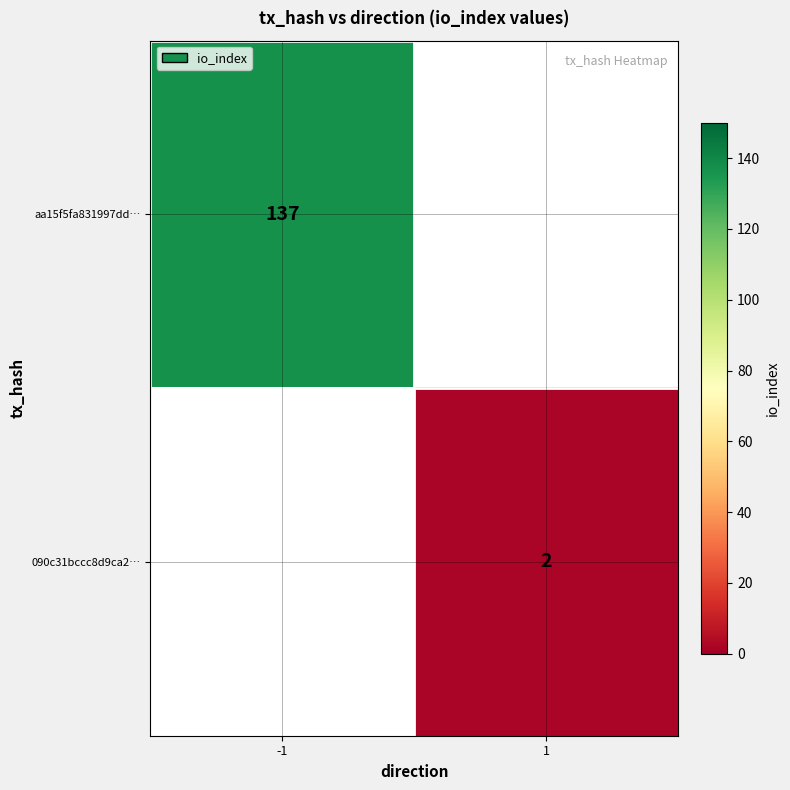

The value of aa15f5fa831997dd… at -1 is 217. True or false?

False